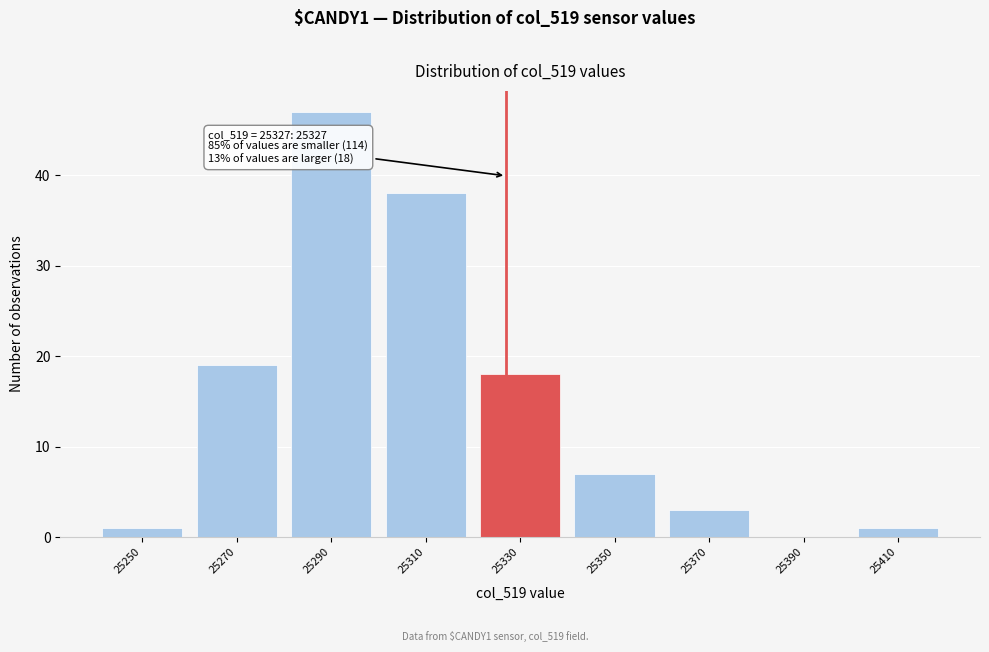

Over which range of the x-axis is the bar tallest?

25280 to 25300